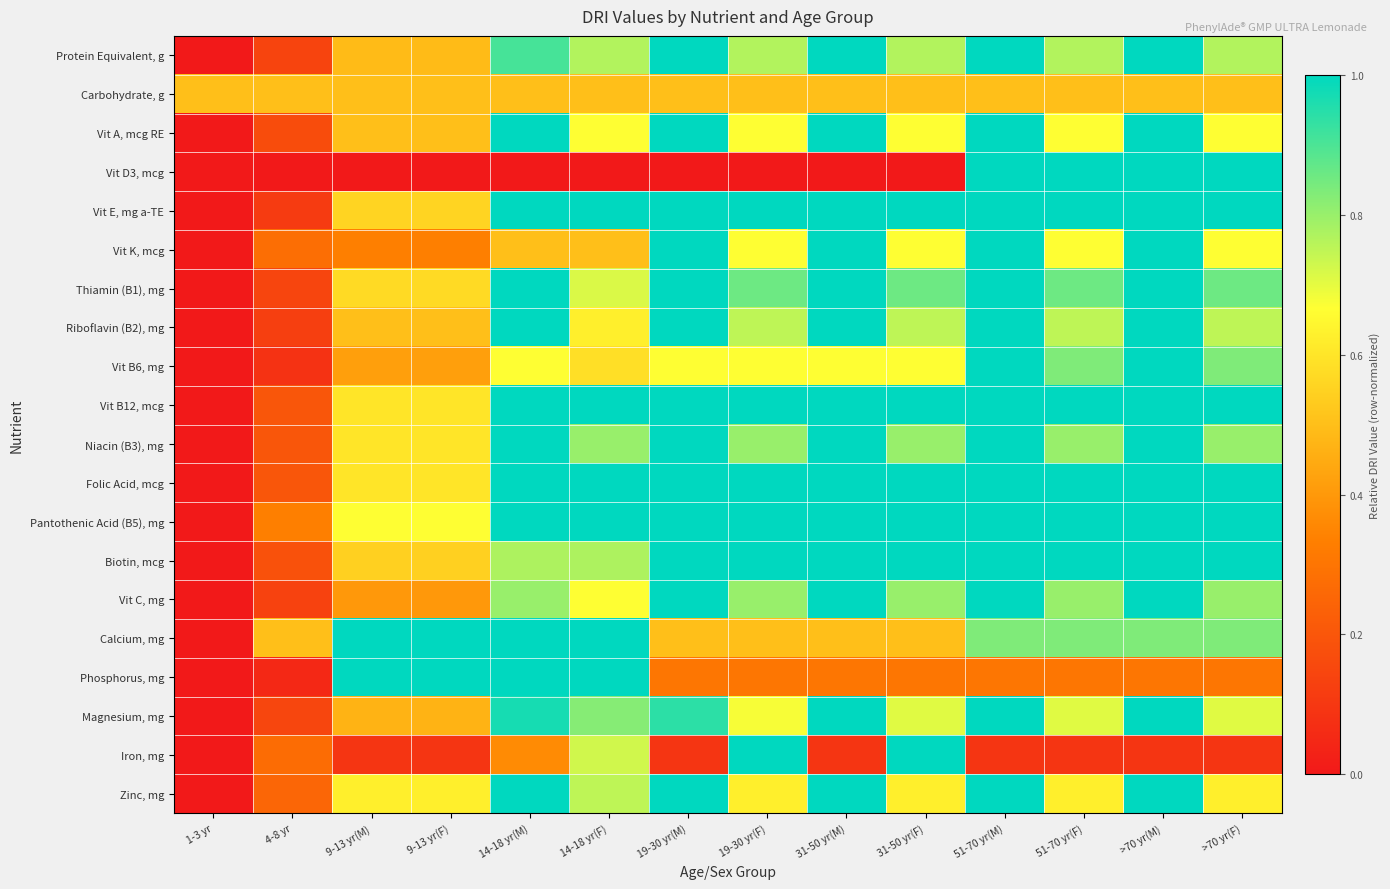

Reading left to right, extract all data points from this chart.

Protein Equivalent, g: 1-3 yr=0.0	4-8 yr=0.1	9-13 yr(M)=0.5	9-13 yr(F)=0.5	14-18 yr(M)=0.9	14-18 yr(F)=0.8	19-30 yr(M)=1.0	19-30 yr(F)=0.8	31-50 yr(M)=1.0	31-50 yr(F)=0.8	51-70 yr(M)=1.0	51-70 yr(F)=0.8	>70 yr(M)=1.0	>70 yr(F)=0.8
Carbohydrate, g: 1-3 yr=0.5	4-8 yr=0.5	9-13 yr(M)=0.5	9-13 yr(F)=0.5	14-18 yr(M)=0.5	14-18 yr(F)=0.5	19-30 yr(M)=0.5	19-30 yr(F)=0.5	31-50 yr(M)=0.5	31-50 yr(F)=0.5	51-70 yr(M)=0.5	51-70 yr(F)=0.5	>70 yr(M)=0.5	>70 yr(F)=0.5
Vit A, mcg RE: 1-3 yr=0.0	4-8 yr=0.2	9-13 yr(M)=0.5	9-13 yr(F)=0.5	14-18 yr(M)=1.0	14-18 yr(F)=0.7	19-30 yr(M)=1.0	19-30 yr(F)=0.7	31-50 yr(M)=1.0	31-50 yr(F)=0.7	51-70 yr(M)=1.0	51-70 yr(F)=0.7	>70 yr(M)=1.0	>70 yr(F)=0.7
Vit D3, mcg: 1-3 yr=0.0	4-8 yr=0.0	9-13 yr(M)=0.0	9-13 yr(F)=0.0	14-18 yr(M)=0.0	14-18 yr(F)=0.0	19-30 yr(M)=0.0	19-30 yr(F)=0.0	31-50 yr(M)=0.0	31-50 yr(F)=0.0	51-70 yr(M)=1.0	51-70 yr(F)=1.0	>70 yr(M)=1.0	>70 yr(F)=1.0
Vit E, mg a-TE: 1-3 yr=0.0	4-8 yr=0.1	9-13 yr(M)=0.6	9-13 yr(F)=0.6	14-18 yr(M)=1.0	14-18 yr(F)=1.0	19-30 yr(M)=1.0	19-30 yr(F)=1.0	31-50 yr(M)=1.0	31-50 yr(F)=1.0	51-70 yr(M)=1.0	51-70 yr(F)=1.0	>70 yr(M)=1.0	>70 yr(F)=1.0
Vit K, mcg: 1-3 yr=0.0	4-8 yr=0.3	9-13 yr(M)=0.3	9-13 yr(F)=0.3	14-18 yr(M)=0.5	14-18 yr(F)=0.5	19-30 yr(M)=1.0	19-30 yr(F)=0.7	31-50 yr(M)=1.0	31-50 yr(F)=0.7	51-70 yr(M)=1.0	51-70 yr(F)=0.7	>70 yr(M)=1.0	>70 yr(F)=0.7
Thiamin (B1), mg: 1-3 yr=0.0	4-8 yr=0.1	9-13 yr(M)=0.6	9-13 yr(F)=0.6	14-18 yr(M)=1.0	14-18 yr(F)=0.7	19-30 yr(M)=1.0	19-30 yr(F)=0.9	31-50 yr(M)=1.0	31-50 yr(F)=0.9	51-70 yr(M)=1.0	51-70 yr(F)=0.9	>70 yr(M)=1.0	>70 yr(F)=0.9
Riboflavin (B2), mg: 1-3 yr=0.0	4-8 yr=0.1	9-13 yr(M)=0.5	9-13 yr(F)=0.5	14-18 yr(M)=1.0	14-18 yr(F)=0.6	19-30 yr(M)=1.0	19-30 yr(F)=0.8	31-50 yr(M)=1.0	31-50 yr(F)=0.8	51-70 yr(M)=1.0	51-70 yr(F)=0.8	>70 yr(M)=1.0	>70 yr(F)=0.8
Vit B6, mg: 1-3 yr=0.0	4-8 yr=0.1	9-13 yr(M)=0.4	9-13 yr(F)=0.4	14-18 yr(M)=0.7	14-18 yr(F)=0.6	19-30 yr(M)=0.7	19-30 yr(F)=0.7	31-50 yr(M)=0.7	31-50 yr(F)=0.7	51-70 yr(M)=1.0	51-70 yr(F)=0.8	>70 yr(M)=1.0	>70 yr(F)=0.8
Vit B12, mcg: 1-3 yr=0.0	4-8 yr=0.2	9-13 yr(M)=0.6	9-13 yr(F)=0.6	14-18 yr(M)=1.0	14-18 yr(F)=1.0	19-30 yr(M)=1.0	19-30 yr(F)=1.0	31-50 yr(M)=1.0	31-50 yr(F)=1.0	51-70 yr(M)=1.0	51-70 yr(F)=1.0	>70 yr(M)=1.0	>70 yr(F)=1.0
Niacin (B3), mg: 1-3 yr=0.0	4-8 yr=0.2	9-13 yr(M)=0.6	9-13 yr(F)=0.6	14-18 yr(M)=1.0	14-18 yr(F)=0.8	19-30 yr(M)=1.0	19-30 yr(F)=0.8	31-50 yr(M)=1.0	31-50 yr(F)=0.8	51-70 yr(M)=1.0	51-70 yr(F)=0.8	>70 yr(M)=1.0	>70 yr(F)=0.8
Folic Acid, mcg: 1-3 yr=0.0	4-8 yr=0.2	9-13 yr(M)=0.6	9-13 yr(F)=0.6	14-18 yr(M)=1.0	14-18 yr(F)=1.0	19-30 yr(M)=1.0	19-30 yr(F)=1.0	31-50 yr(M)=1.0	31-50 yr(F)=1.0	51-70 yr(M)=1.0	51-70 yr(F)=1.0	>70 yr(M)=1.0	>70 yr(F)=1.0
Pantothenic Acid (B5), mg: 1-3 yr=0.0	4-8 yr=0.3	9-13 yr(M)=0.7	9-13 yr(F)=0.7	14-18 yr(M)=1.0	14-18 yr(F)=1.0	19-30 yr(M)=1.0	19-30 yr(F)=1.0	31-50 yr(M)=1.0	31-50 yr(F)=1.0	51-70 yr(M)=1.0	51-70 yr(F)=1.0	>70 yr(M)=1.0	>70 yr(F)=1.0
Biotin, mcg: 1-3 yr=0.0	4-8 yr=0.2	9-13 yr(M)=0.5	9-13 yr(F)=0.5	14-18 yr(M)=0.8	14-18 yr(F)=0.8	19-30 yr(M)=1.0	19-30 yr(F)=1.0	31-50 yr(M)=1.0	31-50 yr(F)=1.0	51-70 yr(M)=1.0	51-70 yr(F)=1.0	>70 yr(M)=1.0	>70 yr(F)=1.0
Vit C, mg: 1-3 yr=0.0	4-8 yr=0.1	9-13 yr(M)=0.4	9-13 yr(F)=0.4	14-18 yr(M)=0.8	14-18 yr(F)=0.7	19-30 yr(M)=1.0	19-30 yr(F)=0.8	31-50 yr(M)=1.0	31-50 yr(F)=0.8	51-70 yr(M)=1.0	51-70 yr(F)=0.8	>70 yr(M)=1.0	>70 yr(F)=0.8
Calcium, mg: 1-3 yr=0.0	4-8 yr=0.5	9-13 yr(M)=1.0	9-13 yr(F)=1.0	14-18 yr(M)=1.0	14-18 yr(F)=1.0	19-30 yr(M)=0.5	19-30 yr(F)=0.5	31-50 yr(M)=0.5	31-50 yr(F)=0.5	51-70 yr(M)=0.8	51-70 yr(F)=0.8	>70 yr(M)=0.8	>70 yr(F)=0.8
Phosphorus, mg: 1-3 yr=0.0	4-8 yr=0.1	9-13 yr(M)=1.0	9-13 yr(F)=1.0	14-18 yr(M)=1.0	14-18 yr(F)=1.0	19-30 yr(M)=0.3	19-30 yr(F)=0.3	31-50 yr(M)=0.3	31-50 yr(F)=0.3	51-70 yr(M)=0.3	51-70 yr(F)=0.3	>70 yr(M)=0.3	>70 yr(F)=0.3
Magnesium, mg: 1-3 yr=0.0	4-8 yr=0.1	9-13 yr(M)=0.5	9-13 yr(F)=0.5	14-18 yr(M)=1.0	14-18 yr(F)=0.8	19-30 yr(M)=0.9	19-30 yr(F)=0.7	31-50 yr(M)=1.0	31-50 yr(F)=0.7	51-70 yr(M)=1.0	51-70 yr(F)=0.7	>70 yr(M)=1.0	>70 yr(F)=0.7
Iron, mg: 1-3 yr=0.0	4-8 yr=0.3	9-13 yr(M)=0.1	9-13 yr(F)=0.1	14-18 yr(M)=0.4	14-18 yr(F)=0.7	19-30 yr(M)=0.1	19-30 yr(F)=1.0	31-50 yr(M)=0.1	31-50 yr(F)=1.0	51-70 yr(M)=0.1	51-70 yr(F)=0.1	>70 yr(M)=0.1	>70 yr(F)=0.1
Zinc, mg: 1-3 yr=0.0	4-8 yr=0.2	9-13 yr(M)=0.6	9-13 yr(F)=0.6	14-18 yr(M)=1.0	14-18 yr(F)=0.8	19-30 yr(M)=1.0	19-30 yr(F)=0.6	31-50 yr(M)=1.0	31-50 yr(F)=0.6	51-70 yr(M)=1.0	51-70 yr(F)=0.6	>70 yr(M)=1.0	>70 yr(F)=0.6